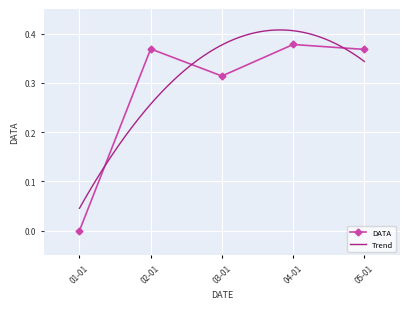

The value of DATA at 05-01 is 0.2. True or false?

False